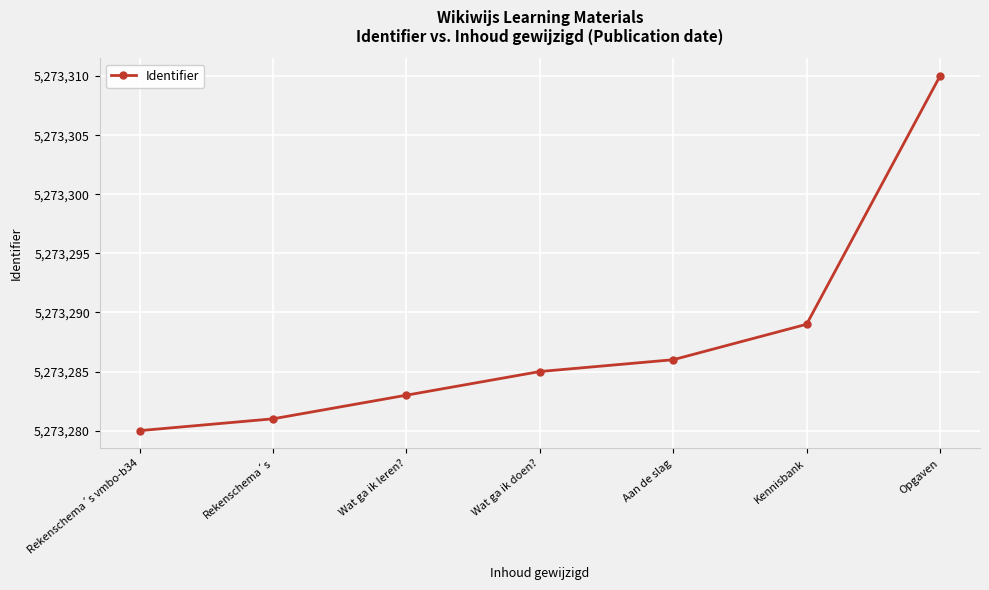

What position from the right is Wat ga ik leren??

5